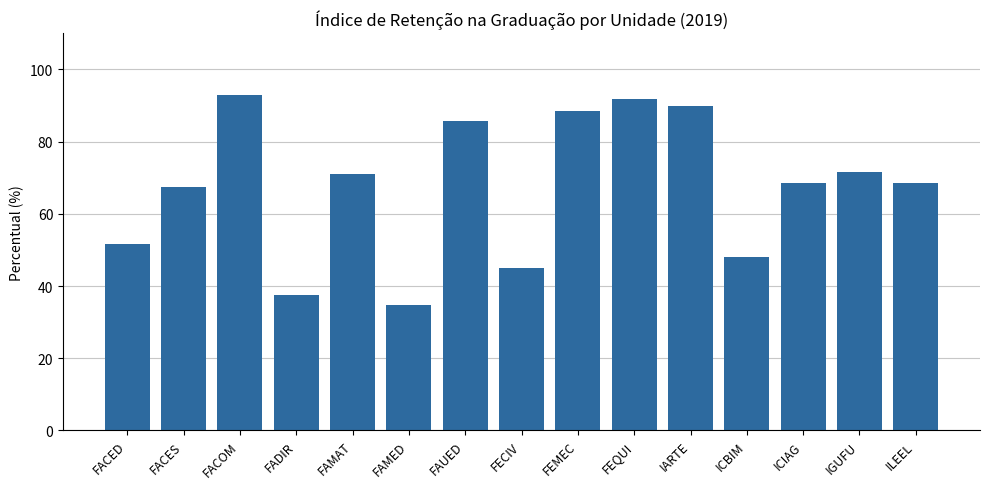

Approximately how many times larger is the value at IARTE compared to FADIR?

2.4